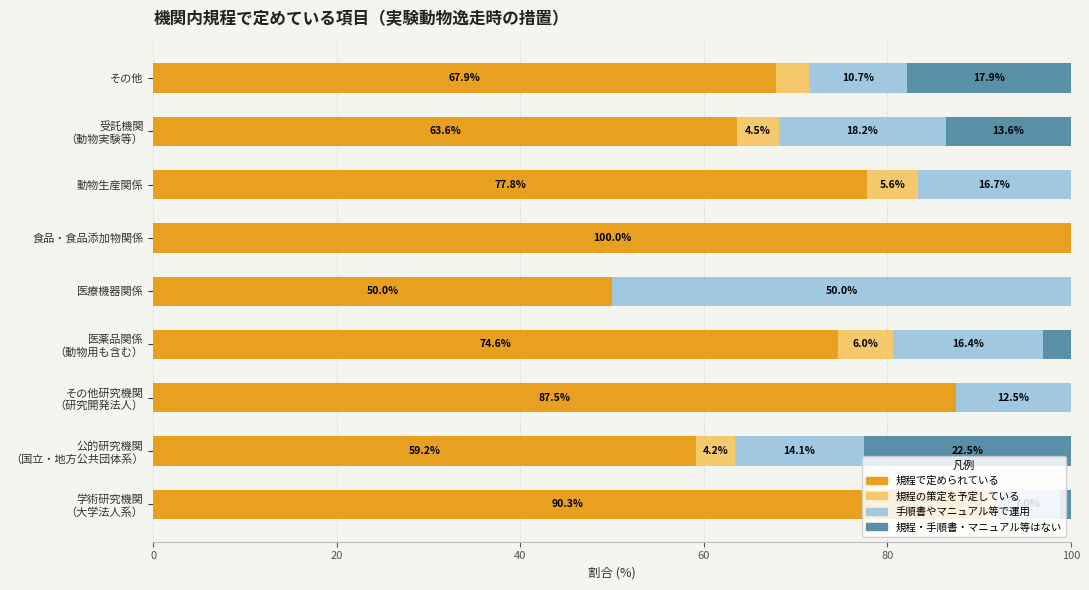

What are all the series names shown in the legend?

規程で定められている, 規程の策定を予定している, 手順書やマニュアル等で運用, 規程・手順書・マニュアル等はない